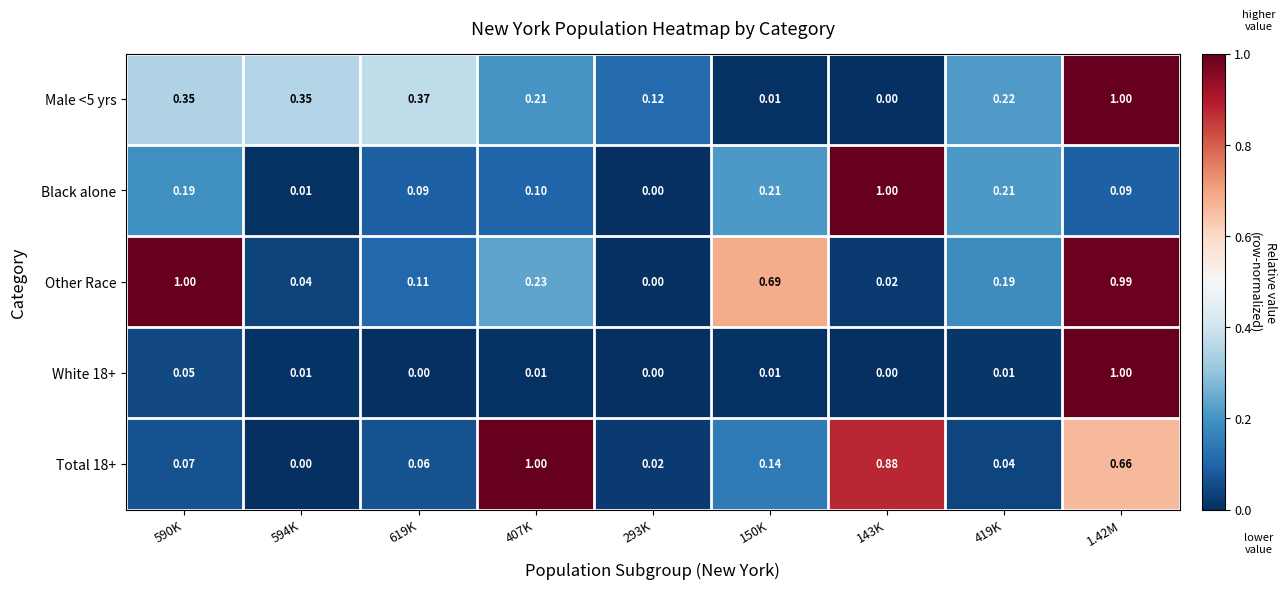

Is the value of Total 18+ at 419K greater than the value of White 18+ at 590K?

No